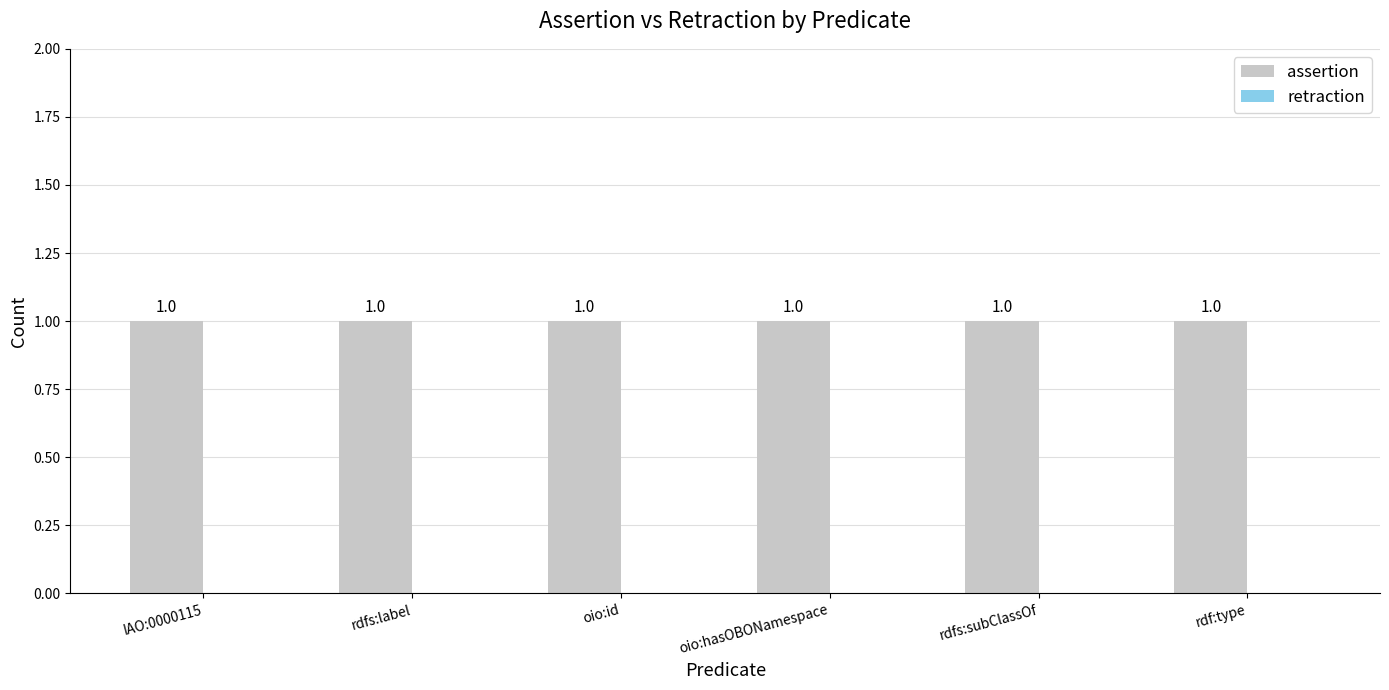

Is it true that assertion equals 1 at IAO:0000115?

True